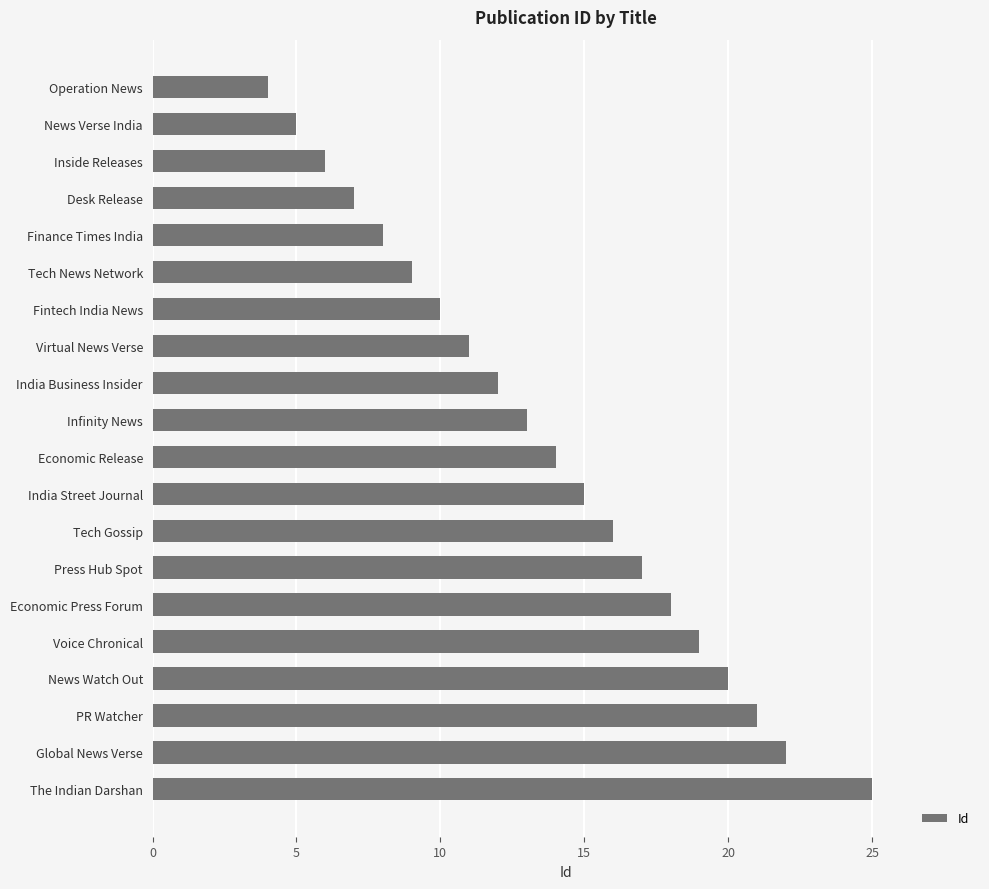

Rank the categories by value from lowest to highest.

Operation News, News Verse India, Inside Releases, Desk Release, Finance Times India, Tech News Network, Fintech India News, Virtual News Verse, India Business Insider, Infinity News, Economic Release, India Street Journal, Tech Gossip, Press Hub Spot, Economic Press Forum, Voice Chronical, News Watch Out, PR Watcher, Global News Verse, The Indian Darshan